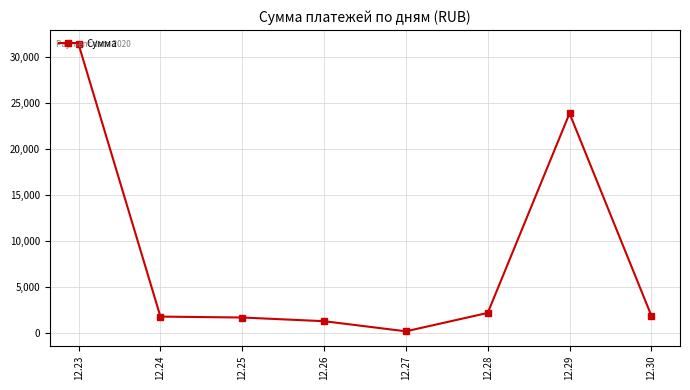

Approximately how many times larger is the value at 12.26 compared to 12.28?

0.6